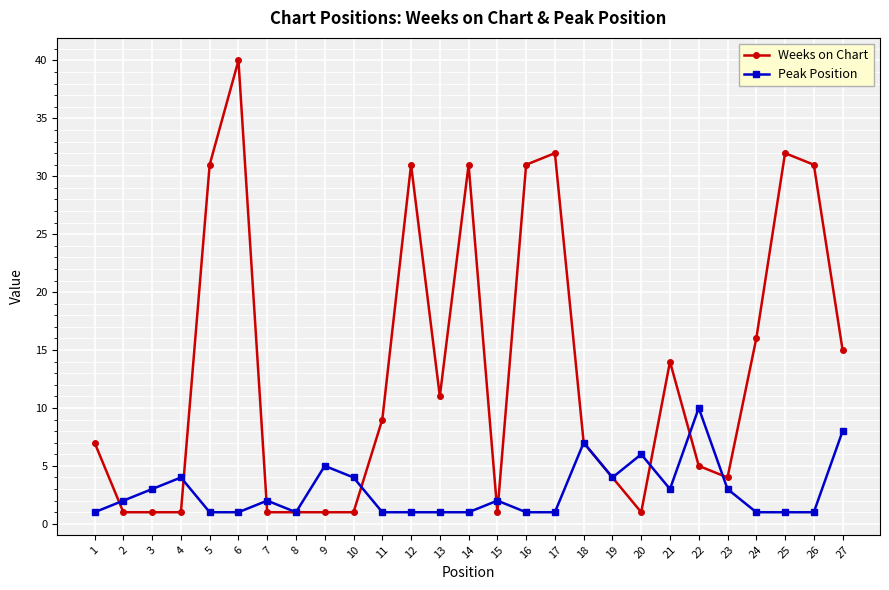

Which series has the widest spread of values?

Weeks on Chart